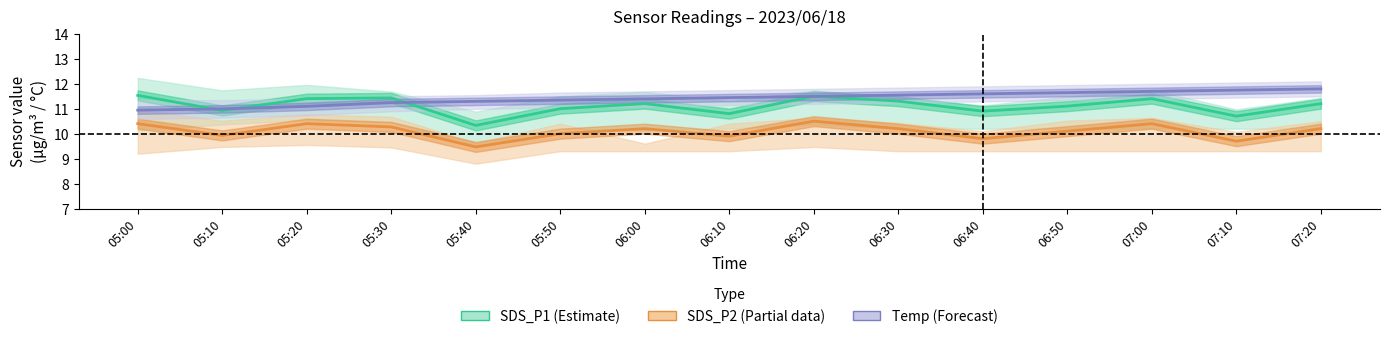

Reading left to right, what are all the values shown in this chart?

SDS_P1: 11.5	10.9	11.4	11.4	10.3	11.0	11.2	10.8	11.5	11.3	10.9	11.1	11.4	10.7	11.2
SDS_P2: 10.4	9.9	10.4	10.3	9.5	10.0	10.2	9.9	10.5	10.2	9.8	10.1	10.4	9.7	10.2
Temp: 10.9	11.0	11.1	11.2	11.3	11.3	11.4	11.4	11.5	11.5	11.6	11.6	11.7	11.7	11.8